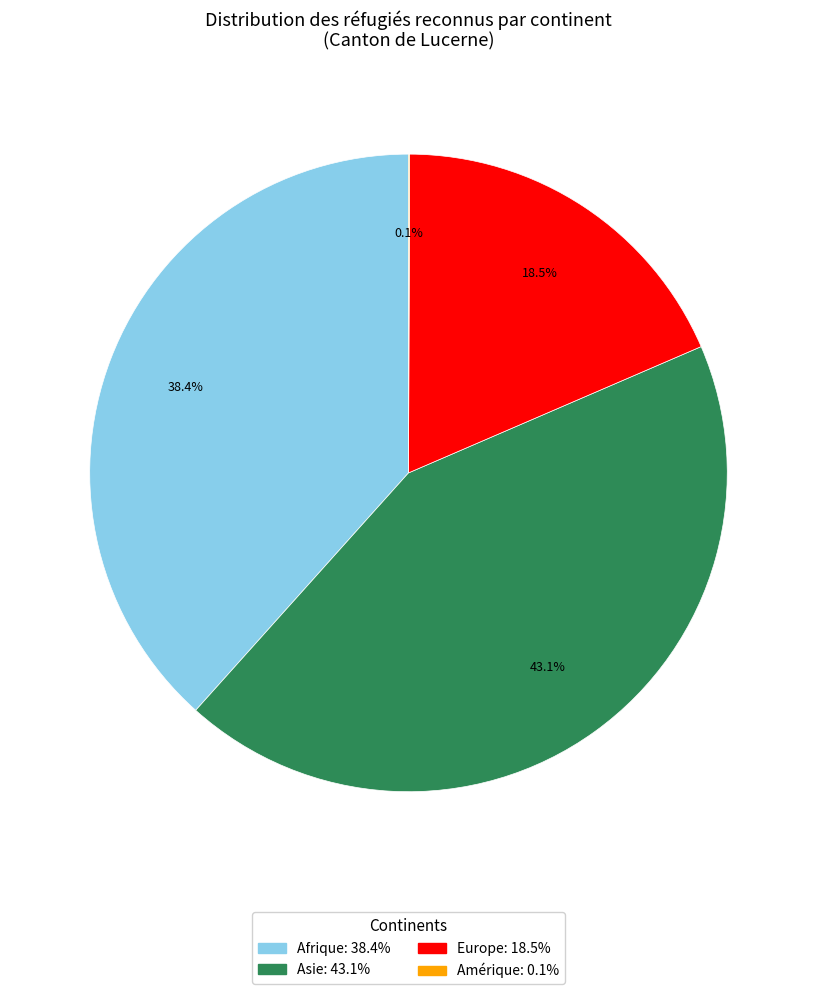

What is the ratio of the value at Asie to the value at Afrique?

1.1